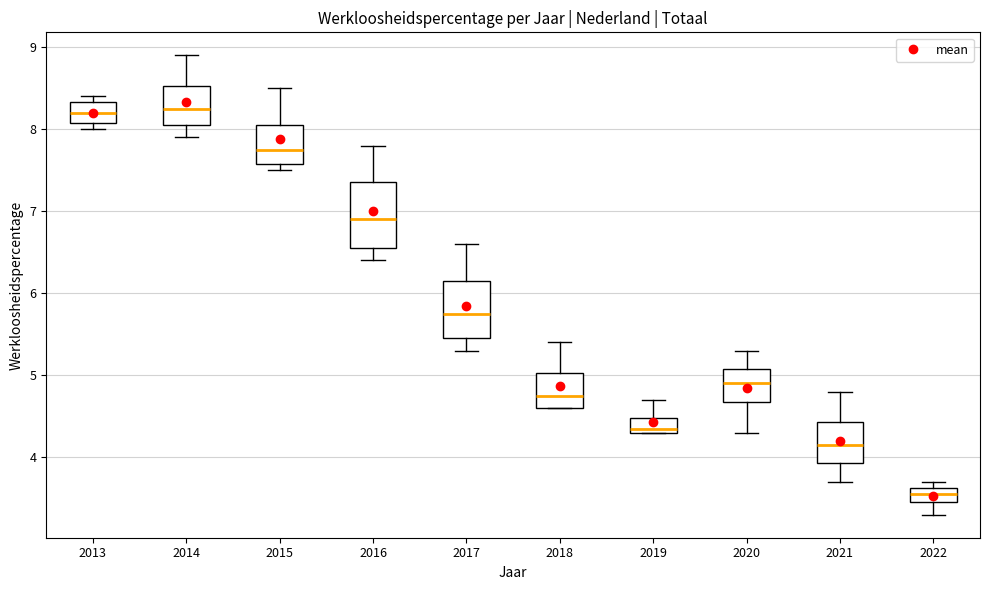

Where does the median line of the box at x = 2018 sit on the y-axis? The values are not printed on the chart, so give them approximately, as read against the axis.

4.8